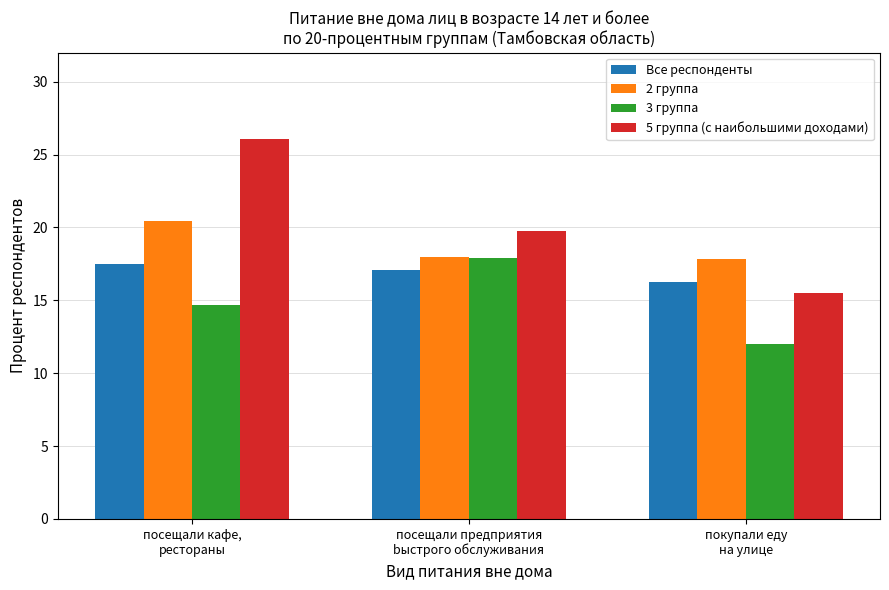

True or false: 2 группа has a value of 18.0 at посещали предприятия
bыстрого обслуживания.

True